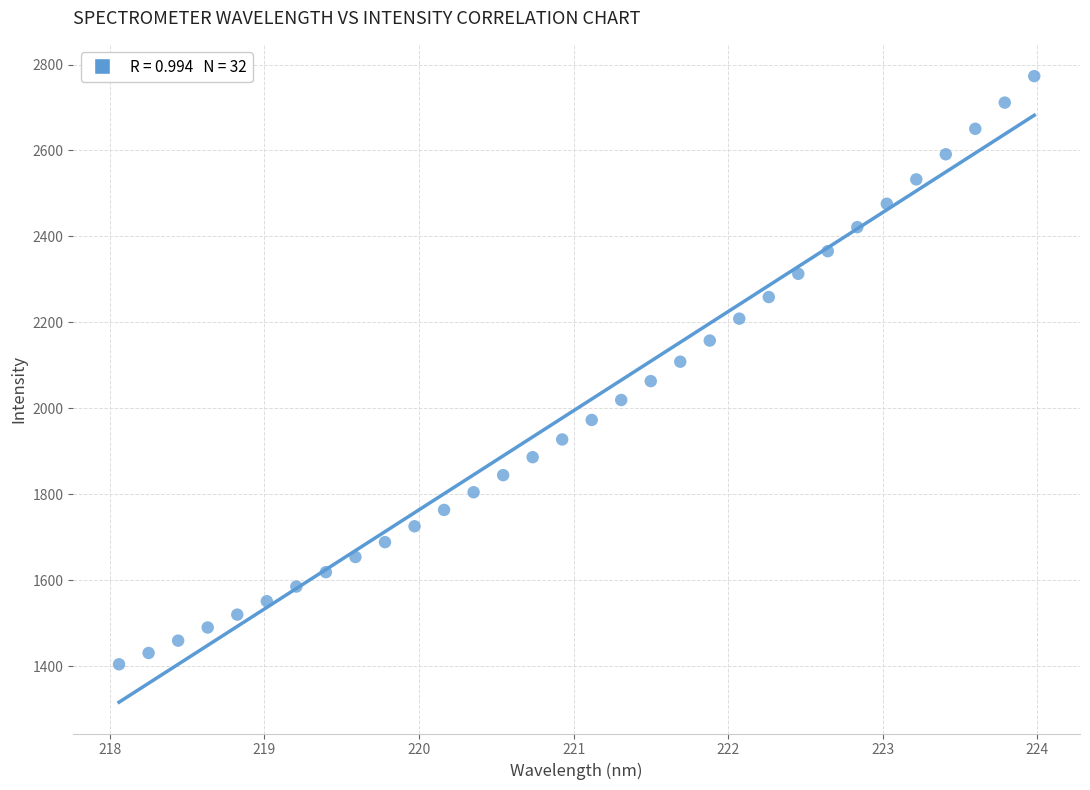

What is the range of Y values (max minus min)?

1368.8